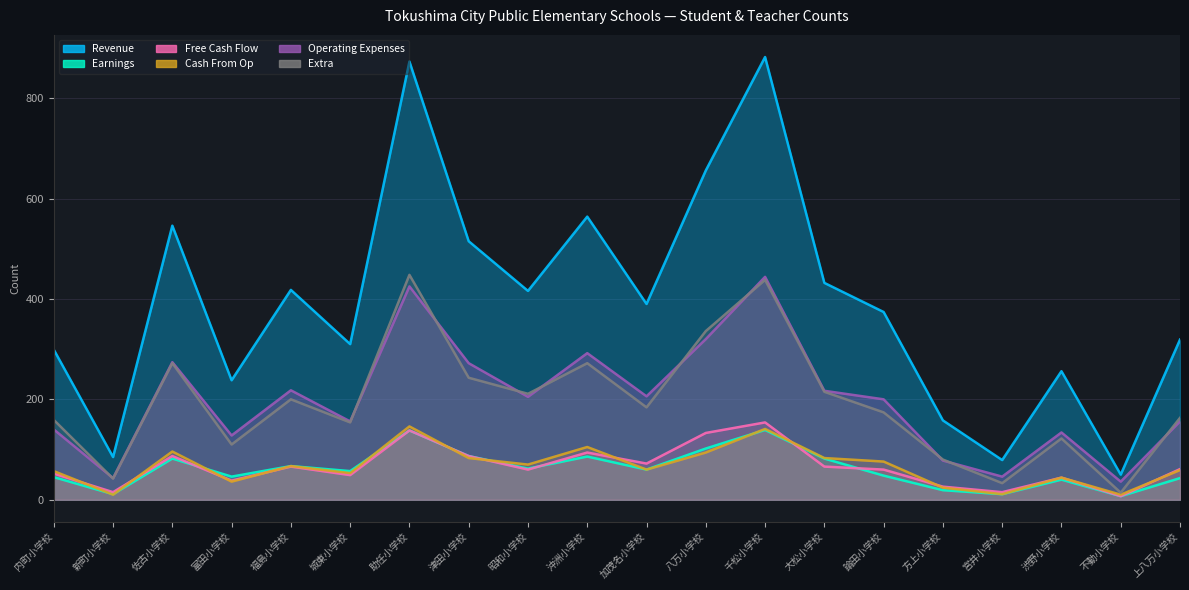

Is it true that Earnings equals 5 at 不動小学校?

False